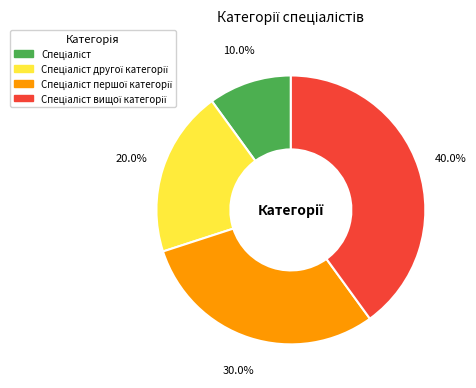

Does any single category account for the majority?

No